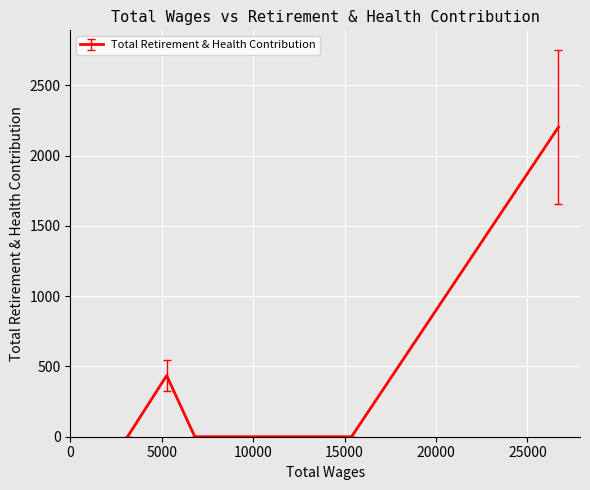

What is the average value?

440